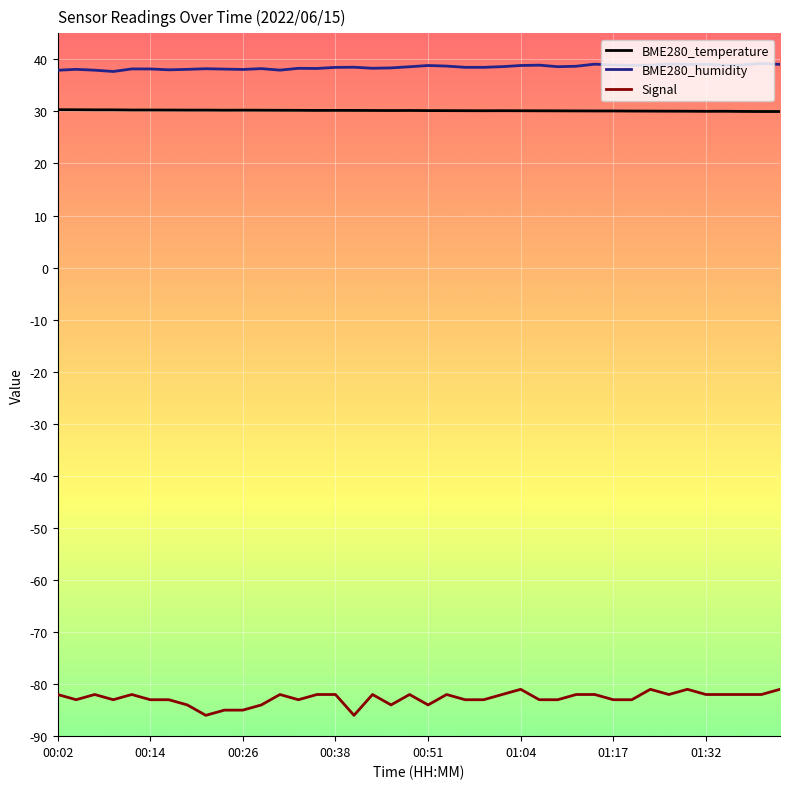

What is the highest value of the BME280_humidity series?

39.2